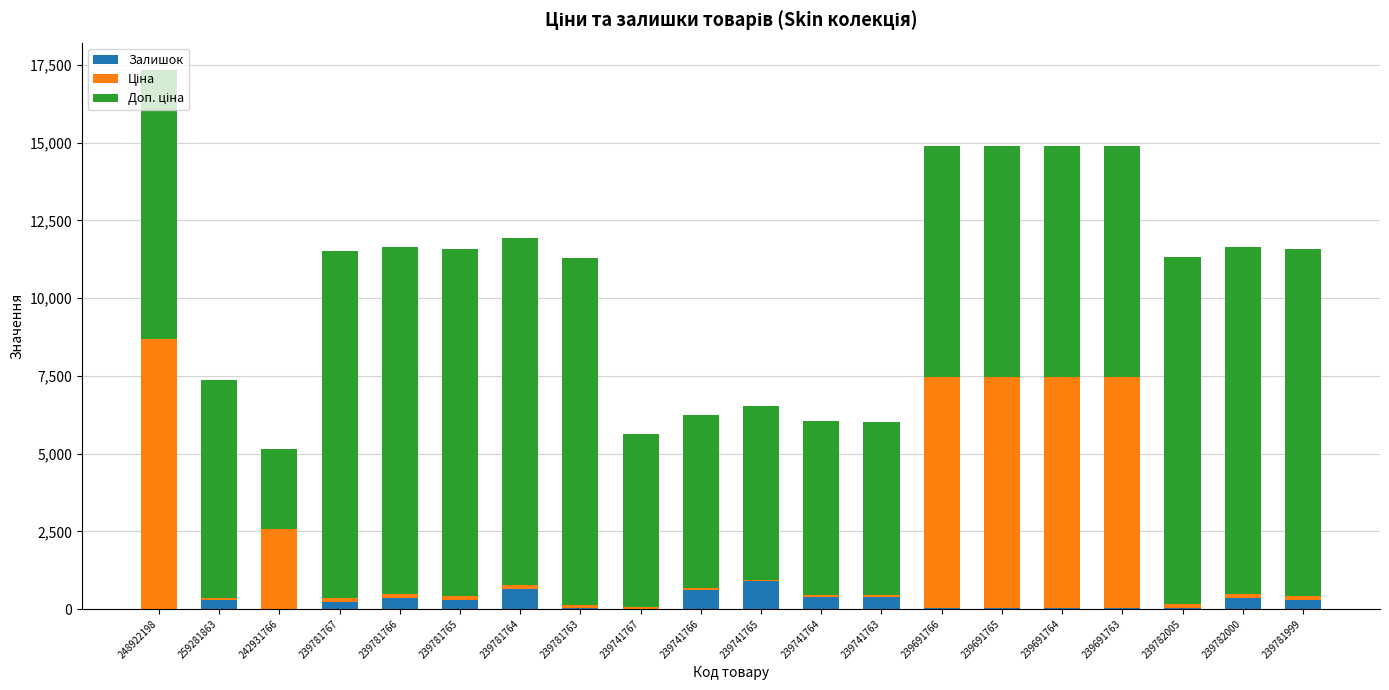

At which category is the sum across all series the highest?

248922198